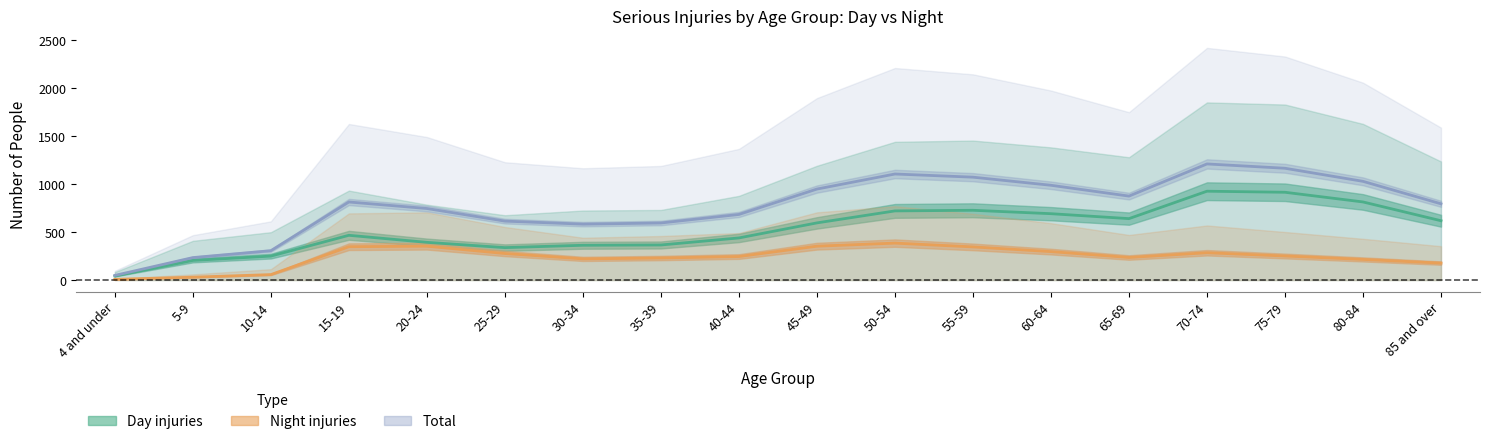

True or false: Night injuries and Day injuries intersect in this chart.

False